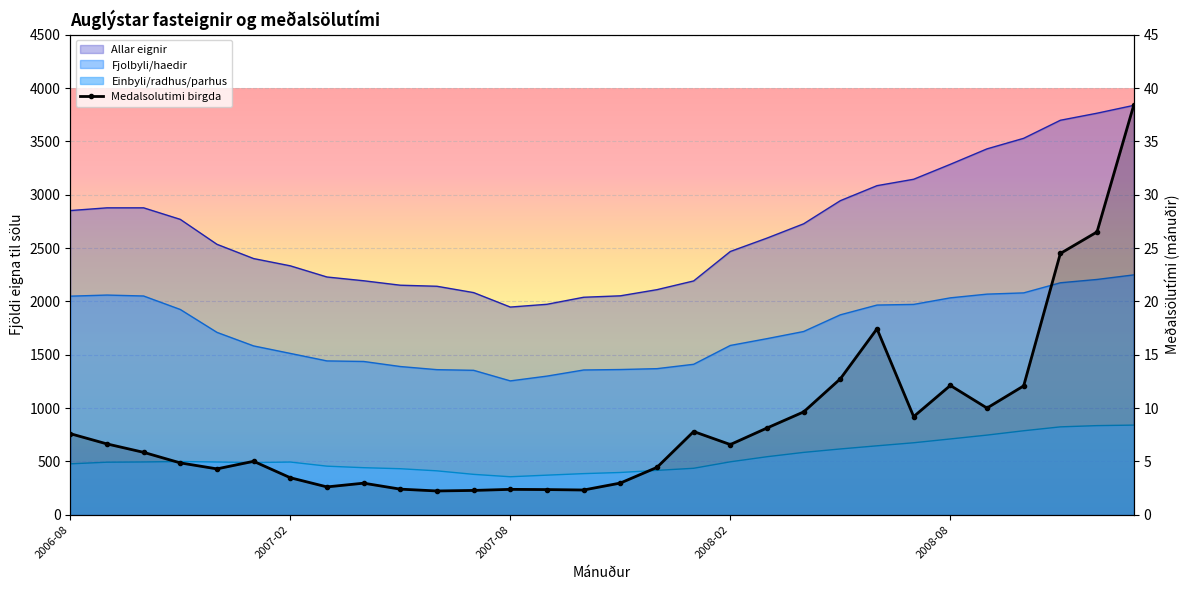

Which series has the largest range (max minus min)?

Allar eignir